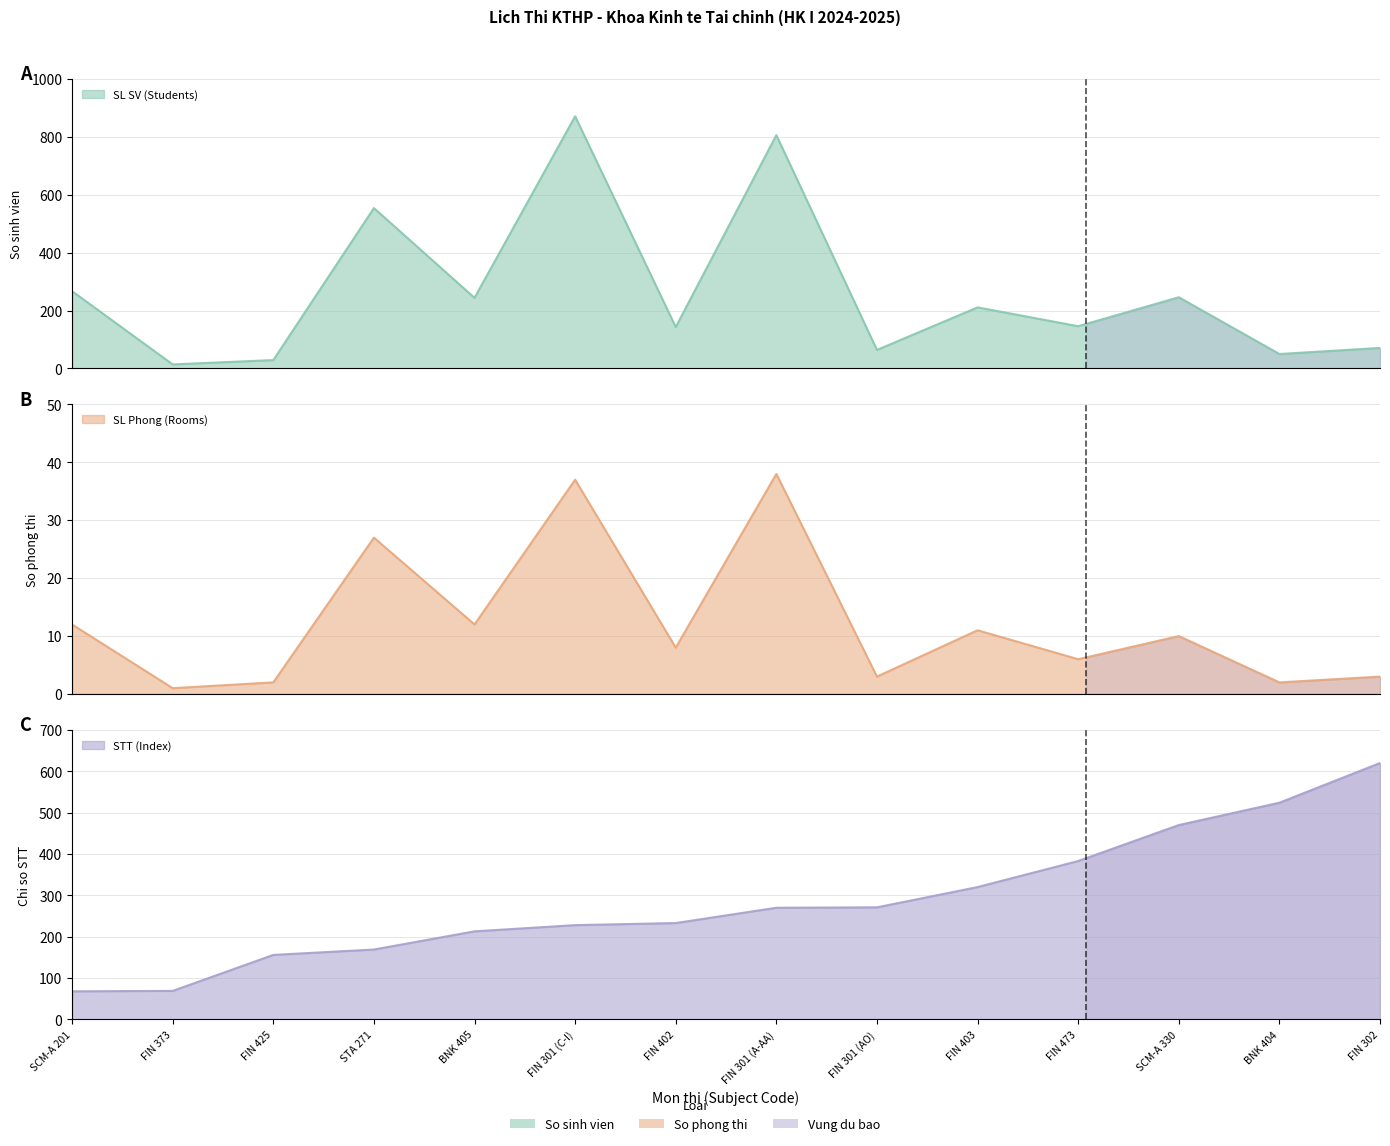

How many values in the SL SV (Students) series are below 211?

7